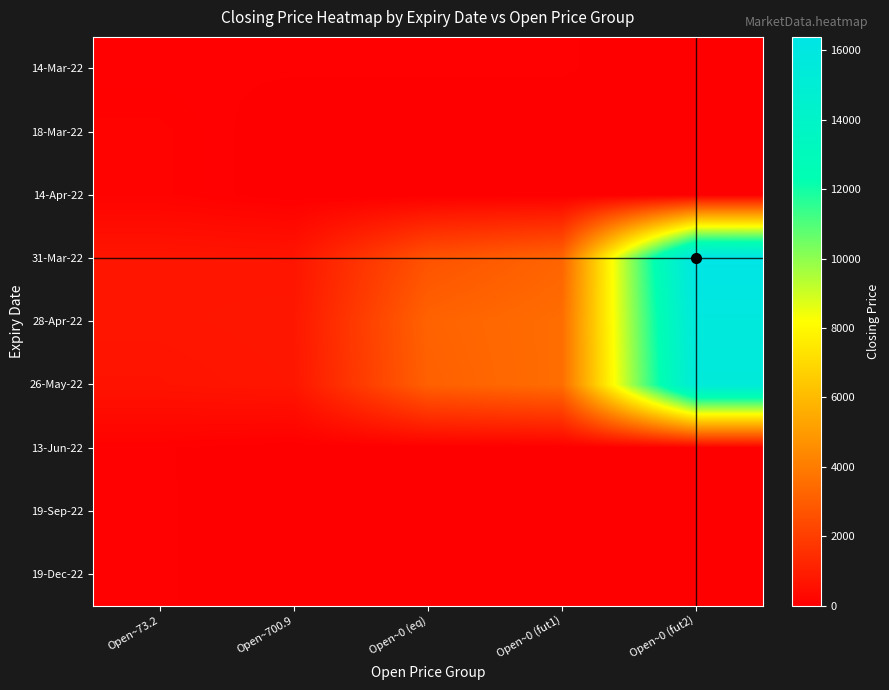

Between Open~73.2 and Open~0 (fut2), which is larger?

Open~73.2